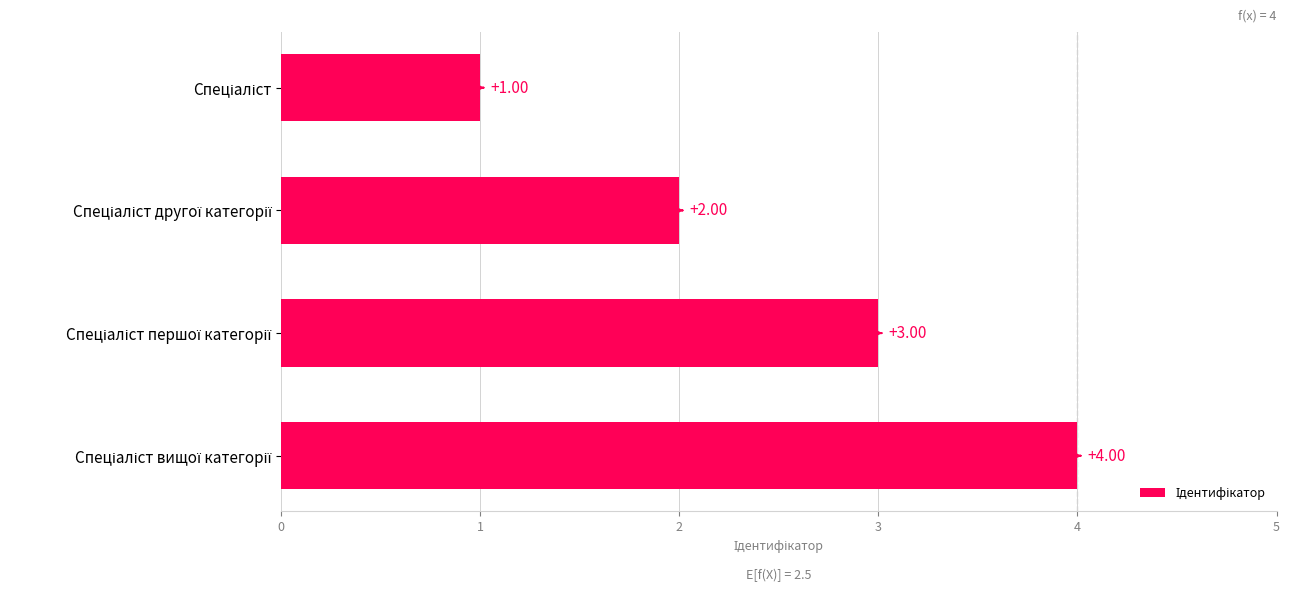

What is the greatest value displayed?

4